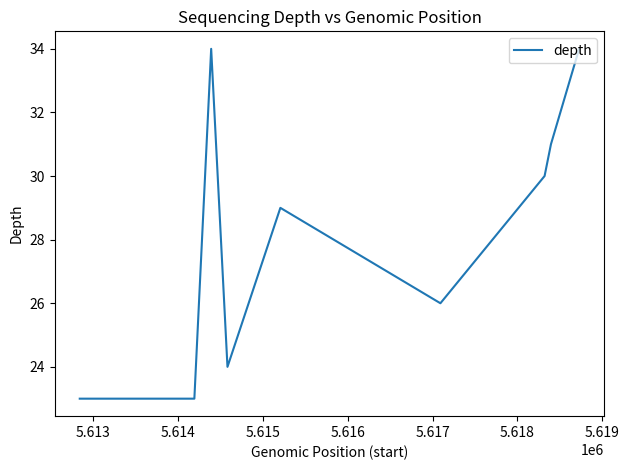

What is the smallest value displayed?

23